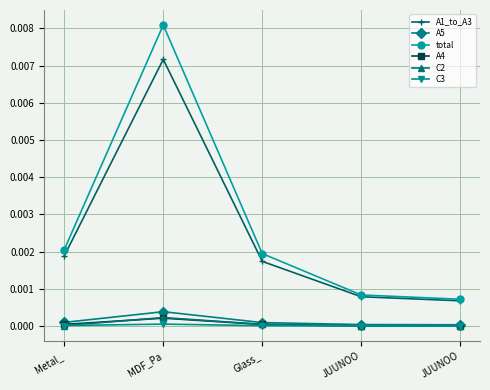

Reading right to left, what are all the values shown in this chart?

A1_to_A3: JUUNOO=0.0	JUUNOO=0.0	Glass_=0.0	MDF_Pa=0.0	Metal_=0.0
A5: JUUNOO=0.0	JUUNOO=0.0	Glass_=0.0	MDF_Pa=0.0	Metal_=0.0
total: JUUNOO=0.0	JUUNOO=0.0	Glass_=0.0	MDF_Pa=0.0	Metal_=0.0
A4: JUUNOO=0.0	JUUNOO=0.0	Glass_=0.0	MDF_Pa=0.0	Metal_=0.0
C2: JUUNOO=0.0	JUUNOO=0.0	Glass_=0.0	MDF_Pa=0.0	Metal_=0.0
C3: JUUNOO=0.0	JUUNOO=0.0	Glass_=0.0	MDF_Pa=0.0	Metal_=0.0